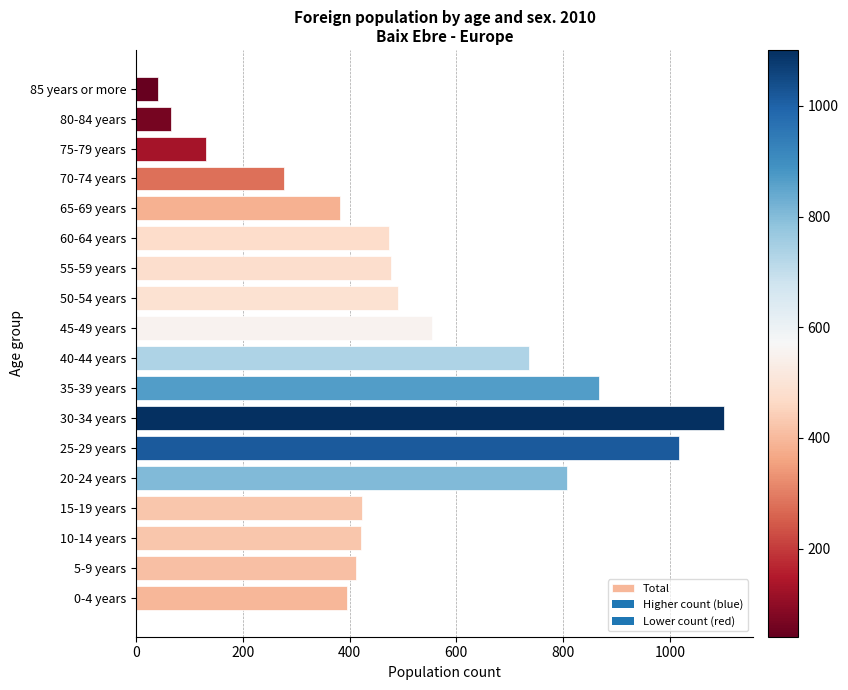

Where is the data nearest to the value 571?

45-49 years